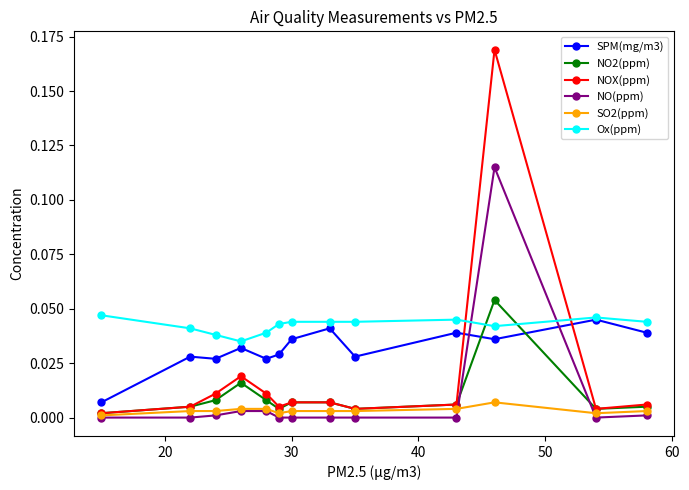

Which series has the largest total across all categories?

Ox(ppm)